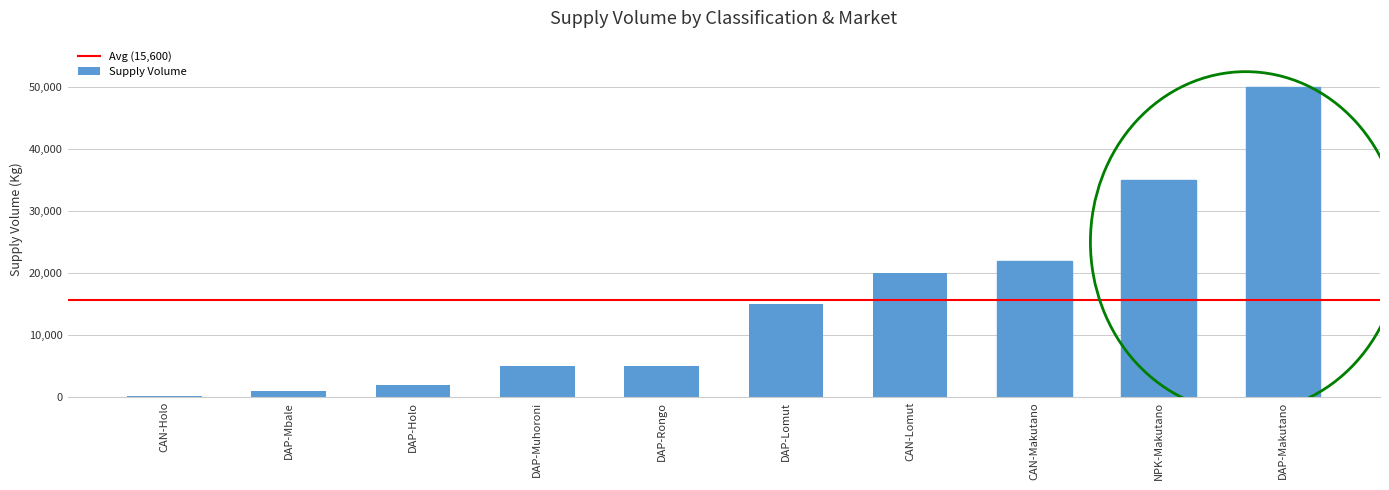

What is the difference between the values at DAP-Lomut and CAN-Lomut?

5000